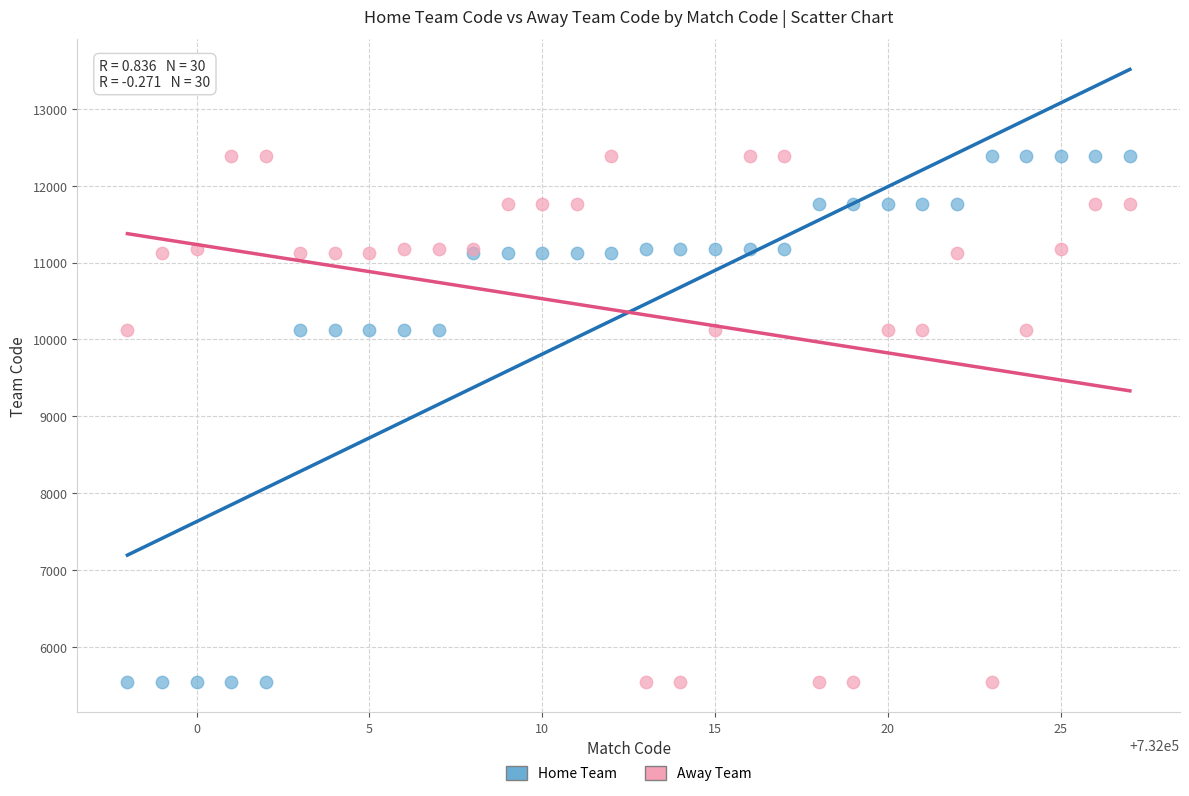

What is the X range (max minus min) for the scatter plot?

29